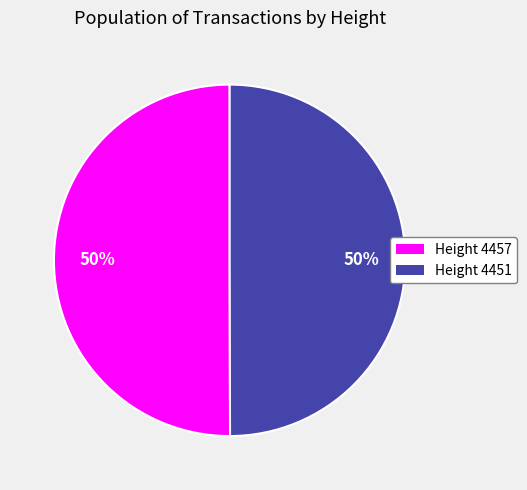

To the nearest percent, what is the average slice percentage?

50%